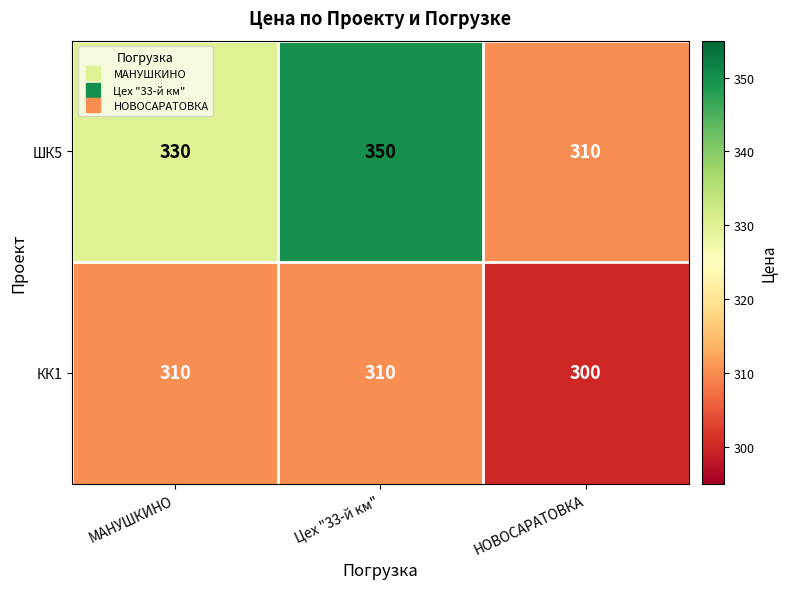

List the series in order of their peak value, lowest first.

КК1, ШК5